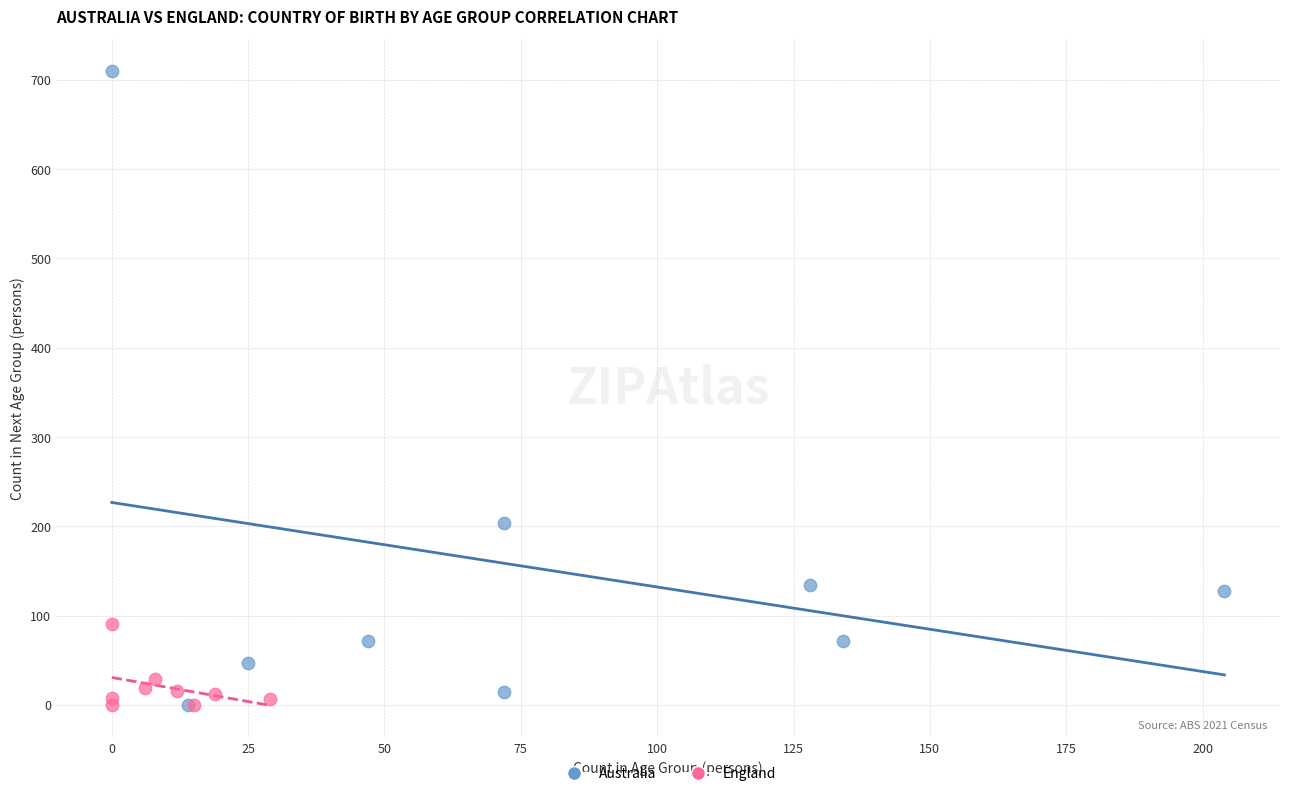

Which series reaches the maximum Y coordinate?

Australia